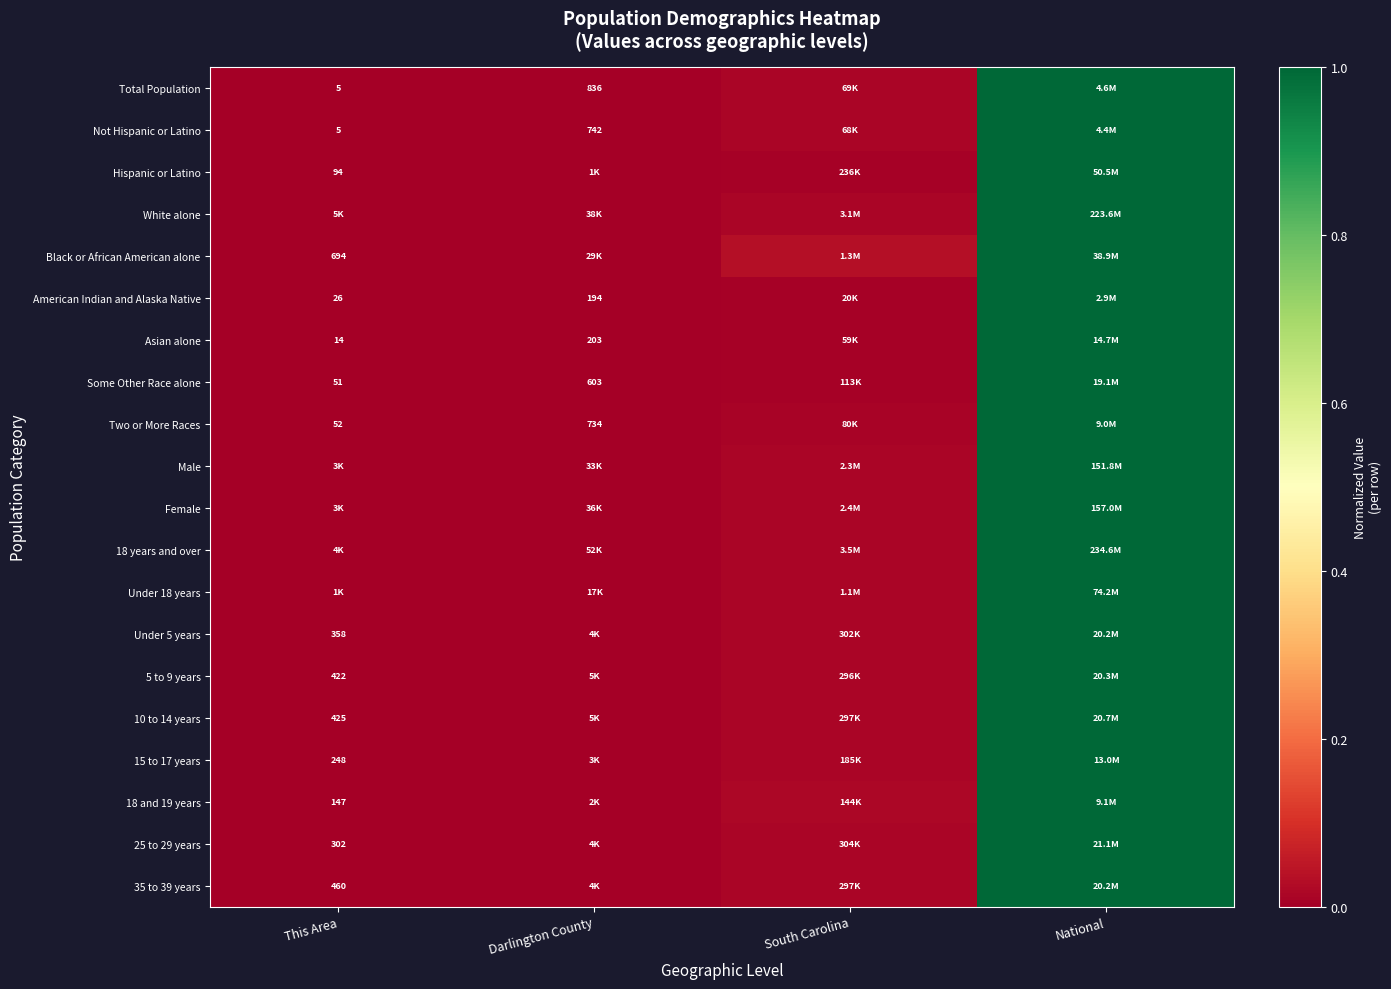

At South Carolina, list the series in order from smallest to largest.

Asian alone, Hispanic or Latino, Some Other Race alone, American Indian and Alaska Native, Two or More Races, White alone, 15 to 17 years, 10 to 14 years, 25 to 29 years, 5 to 9 years, Under 18 years, 35 to 39 years, Male, Total Population, Under 5 years, 18 years and over, Female, Not Hispanic or Latino, 18 and 19 years, Black or African American alone